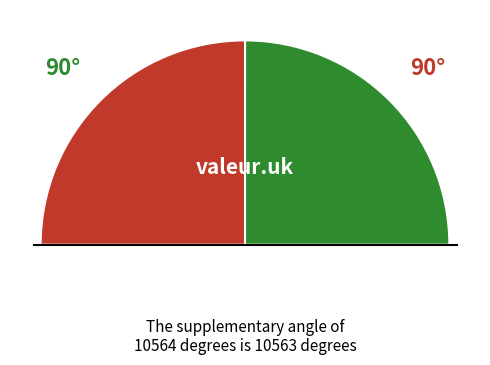

What is the change in value from 10563 to 10564?

+1